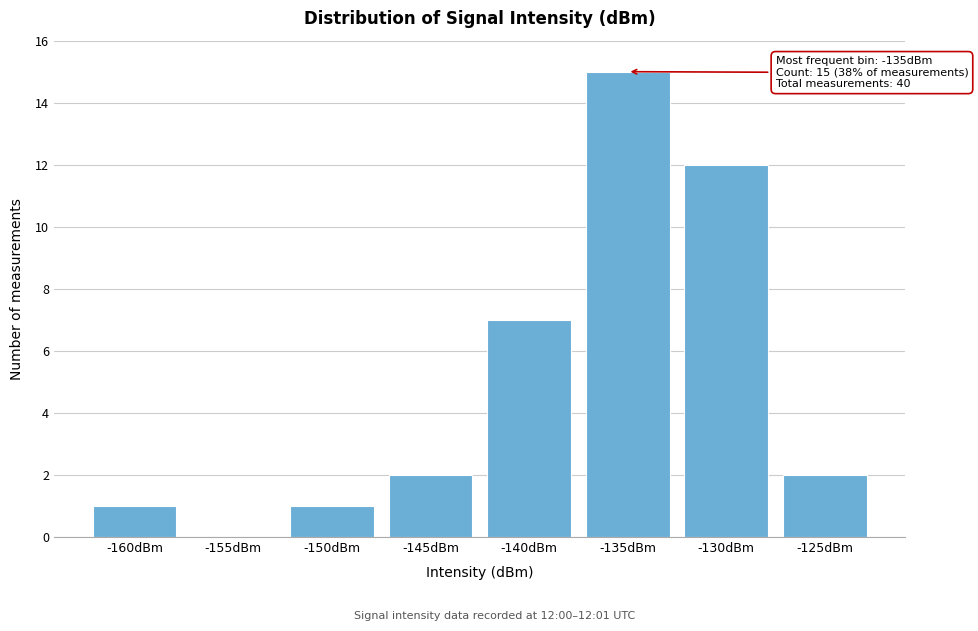

Reading right to left, what are all the values shown in this chart?

-125dBm=2	-130dBm=12	-135dBm=15	-140dBm=7	-145dBm=2	-150dBm=1	-155dBm=0	-160dBm=1